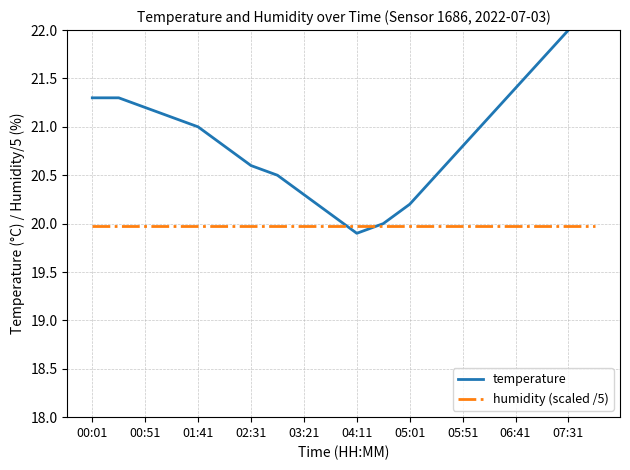

What is the difference between the second highest and second lowest values in the temperature series?

2.0